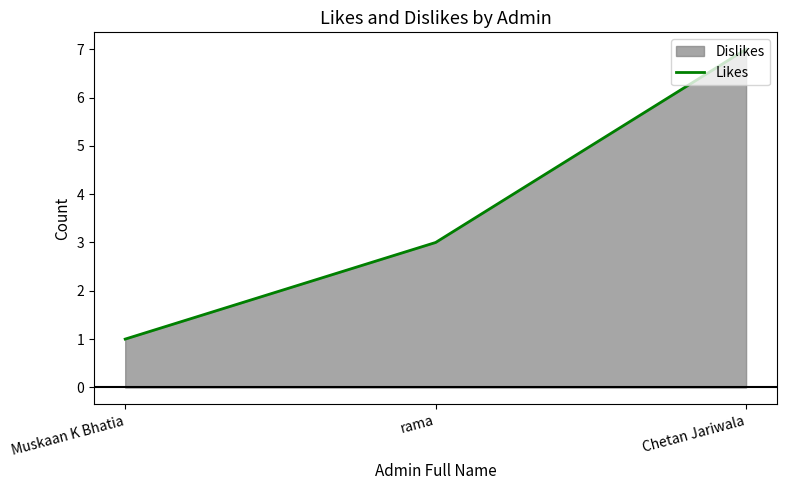

The value at Chetan Jariwala is 7. True or false?

True